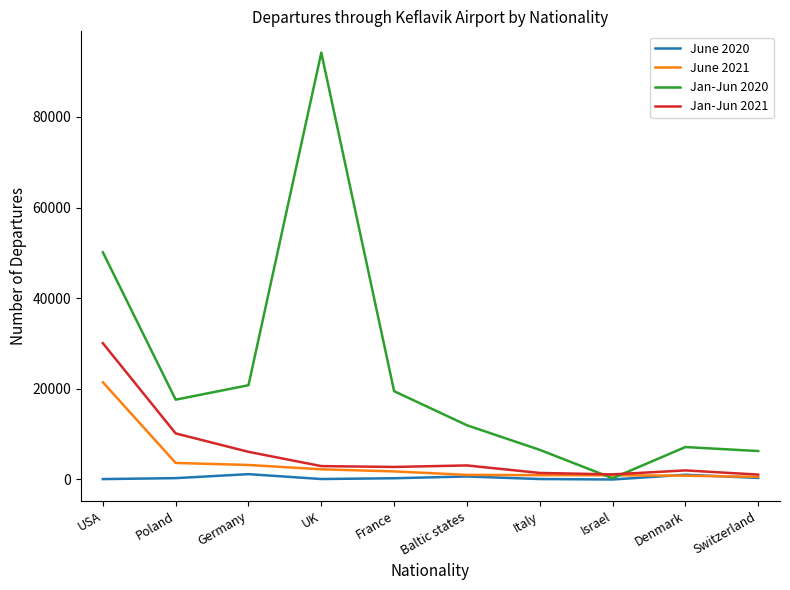

How many categories are shown in the chart?

10